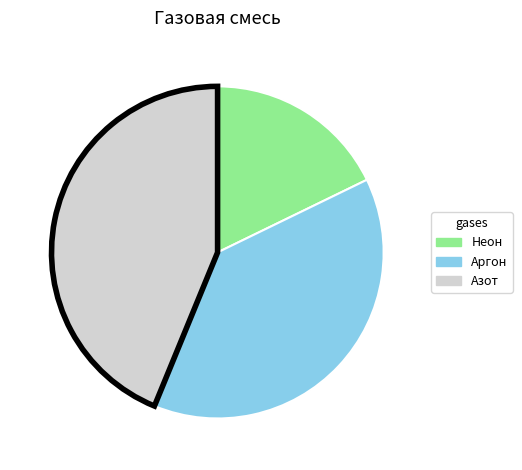

Which has a higher value, Азот or Аргон?

Азот